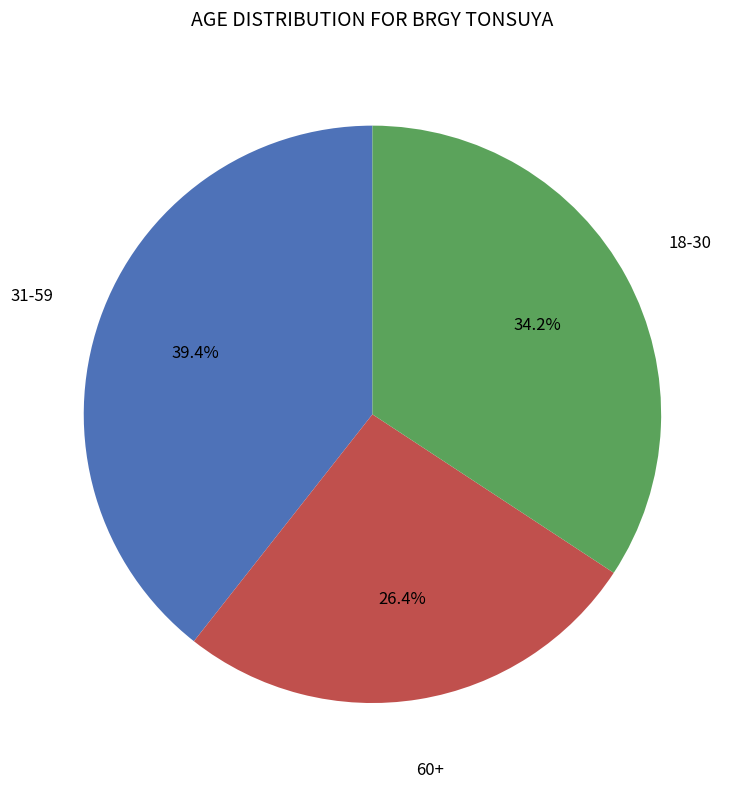

Does any single category account for the majority?

No